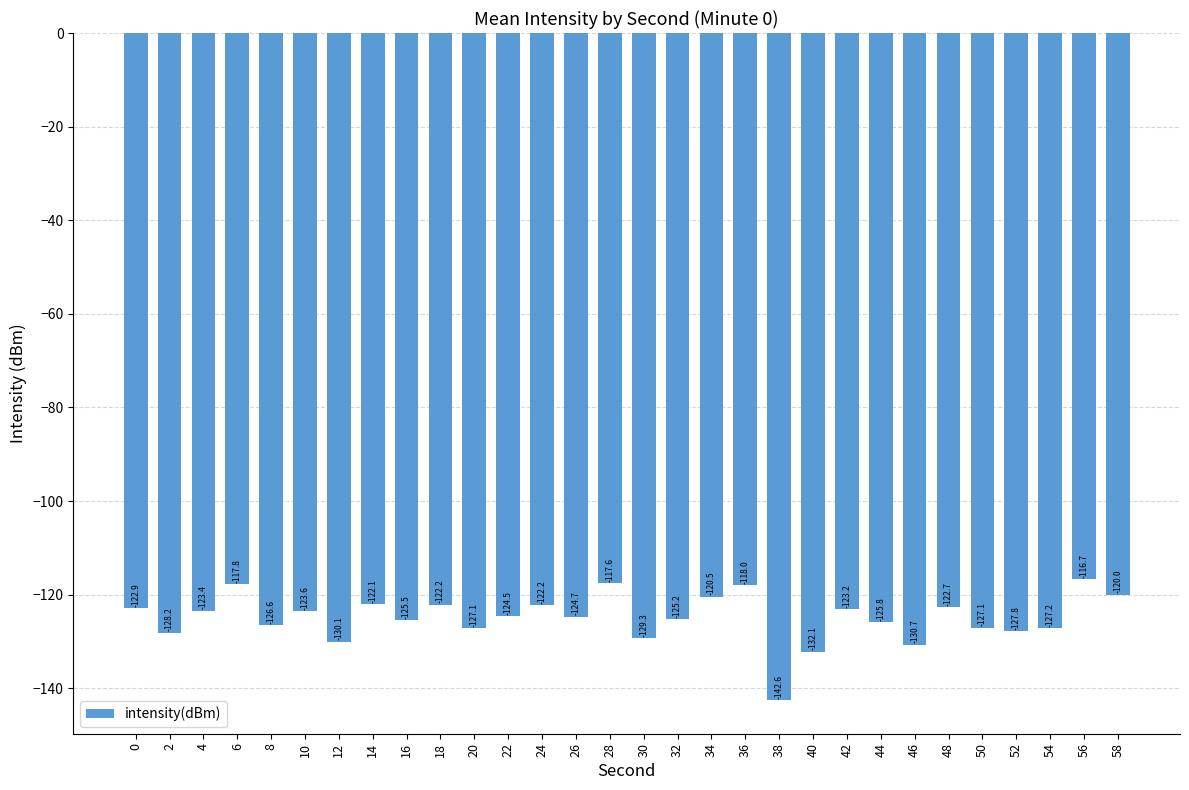

What is the change in value from 12 to 20?

+3.0